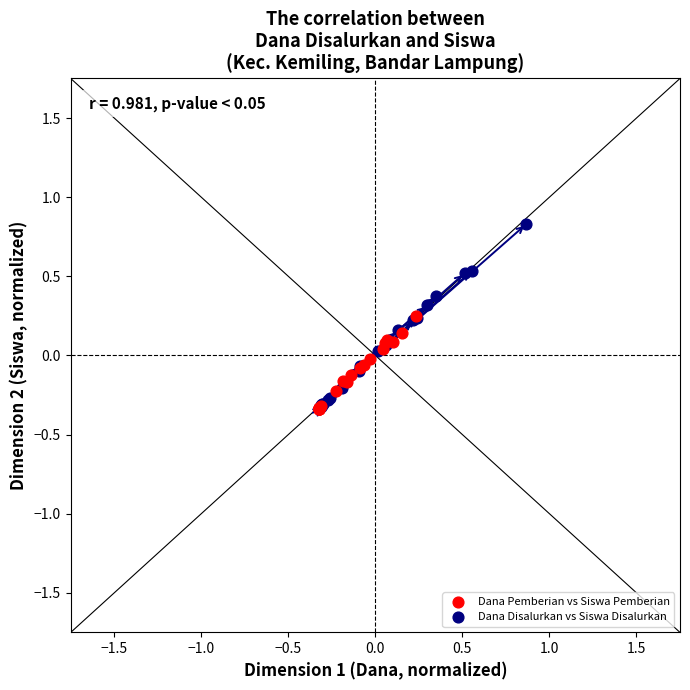

Which series contains the highest Y value?

Dana Disalurkan vs Siswa Disalurkan